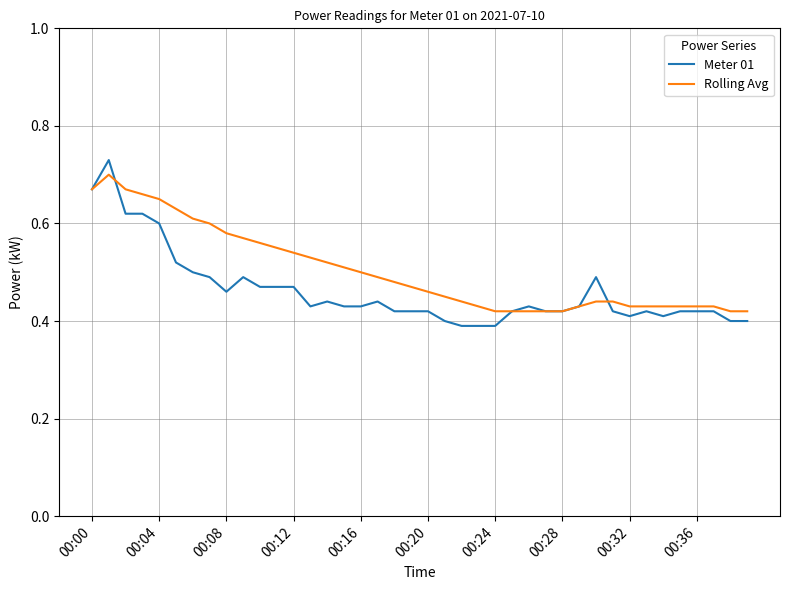

Which series has the widest spread of values?

Meter 01